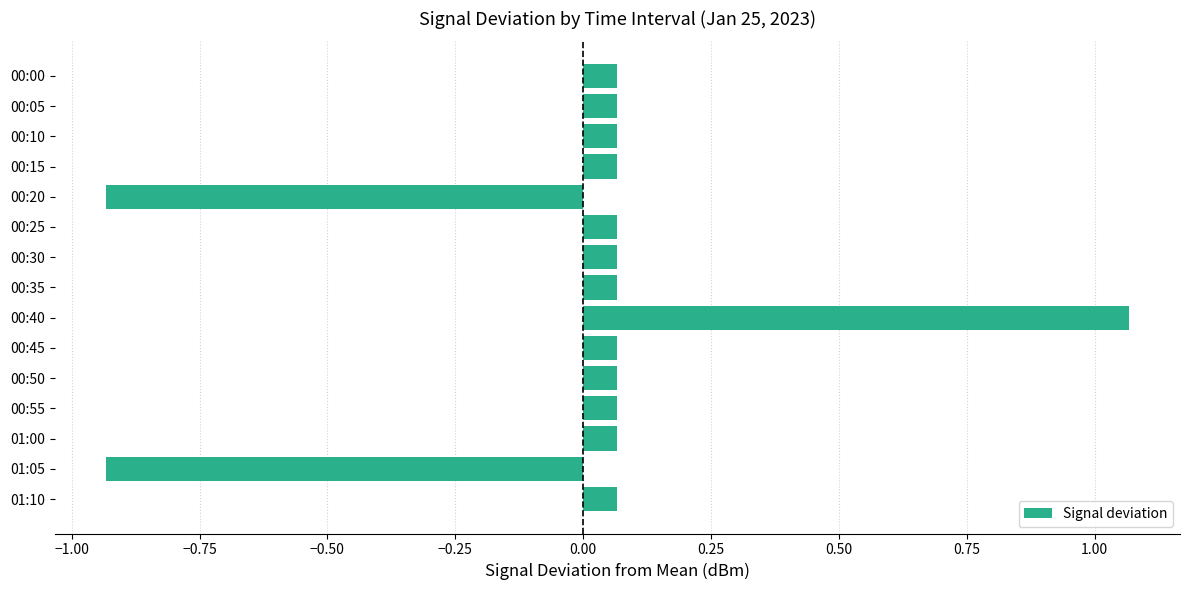

At which category does the chart reach its peak across all series?

00:40